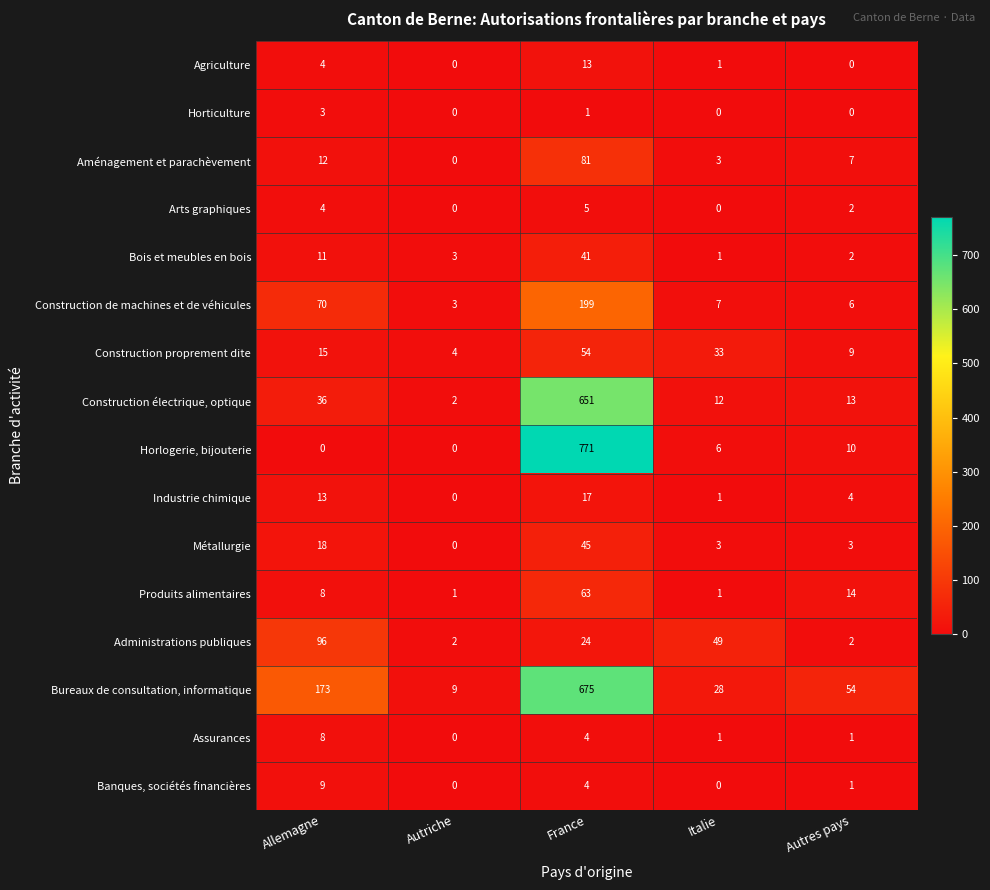

At how many categories does at least one series exceed 71?

2